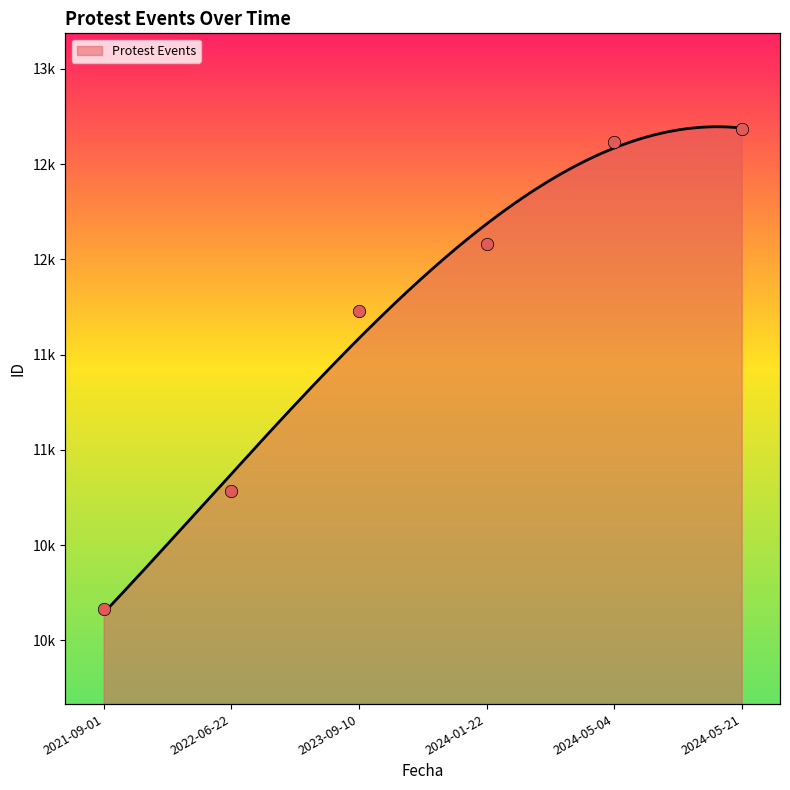

What is the ratio of the value at 2024-05-04 to the value at 2021-09-01?

1.2